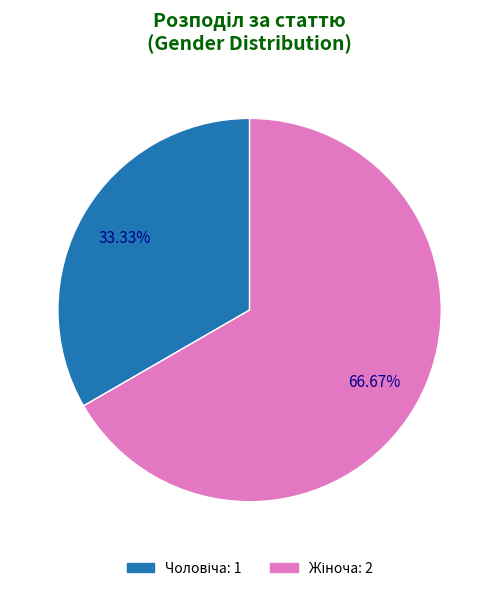

Does any single category account for the majority?

Yes